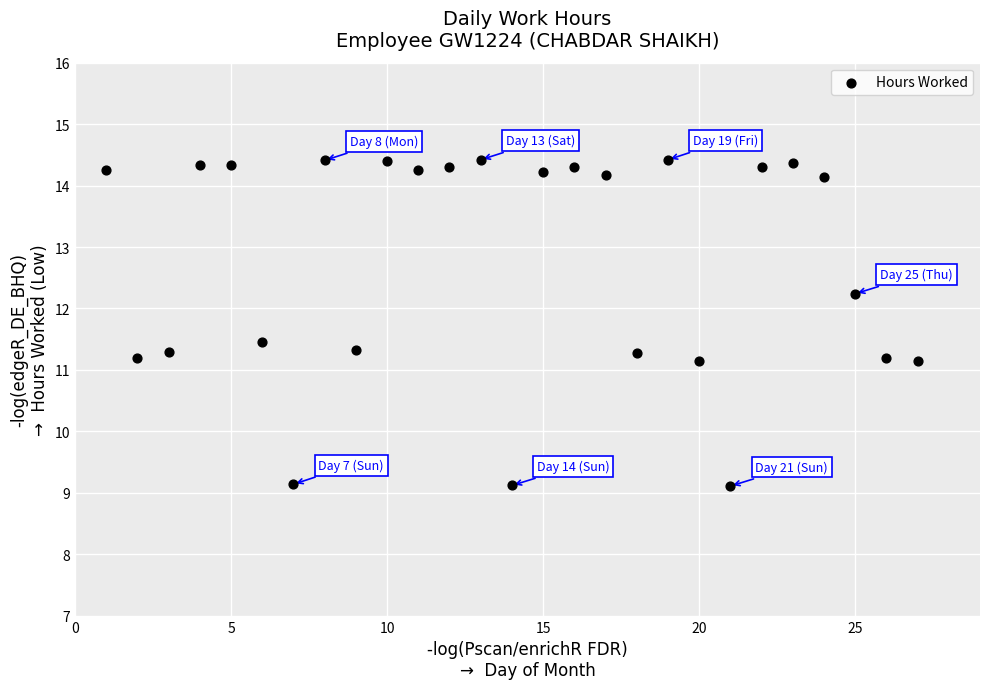

What is the range of X values (max minus min)?

26.0